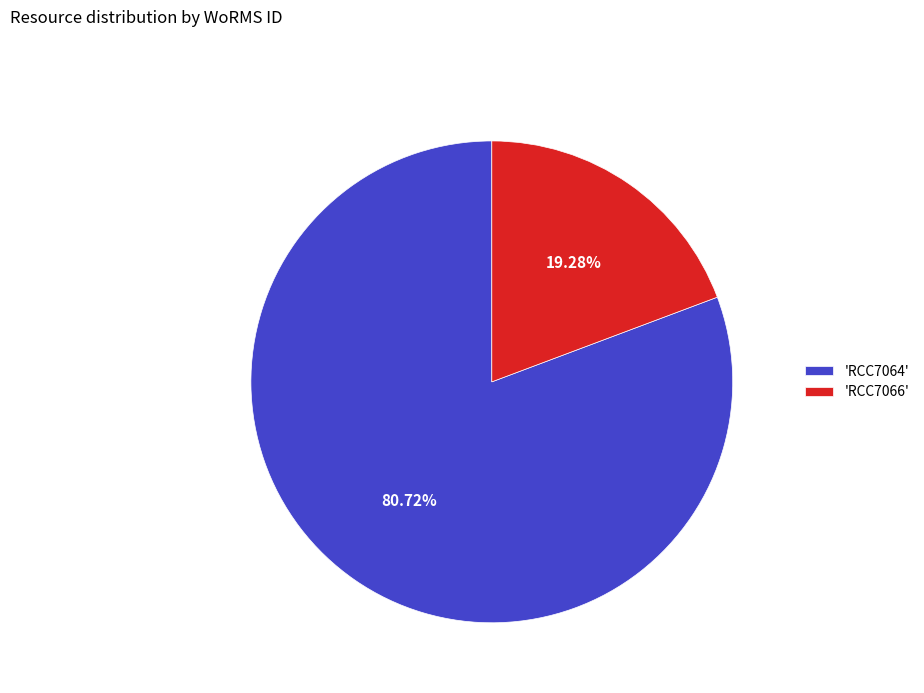

Does 'RCC7066' account for over 50% of the chart?

No